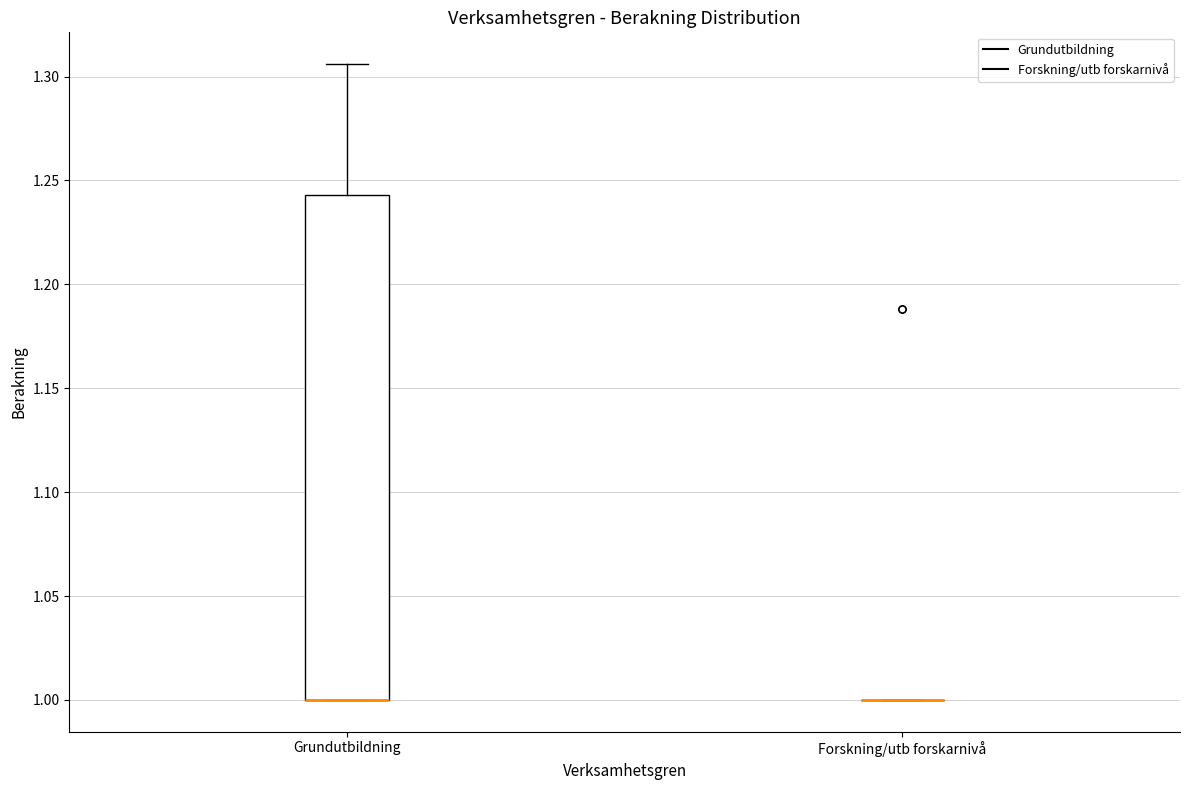

Where is the lower edge of the box for Grundutbildning on the y-axis? The values are not printed on the chart, so give them approximately, as read against the axis.

1.000